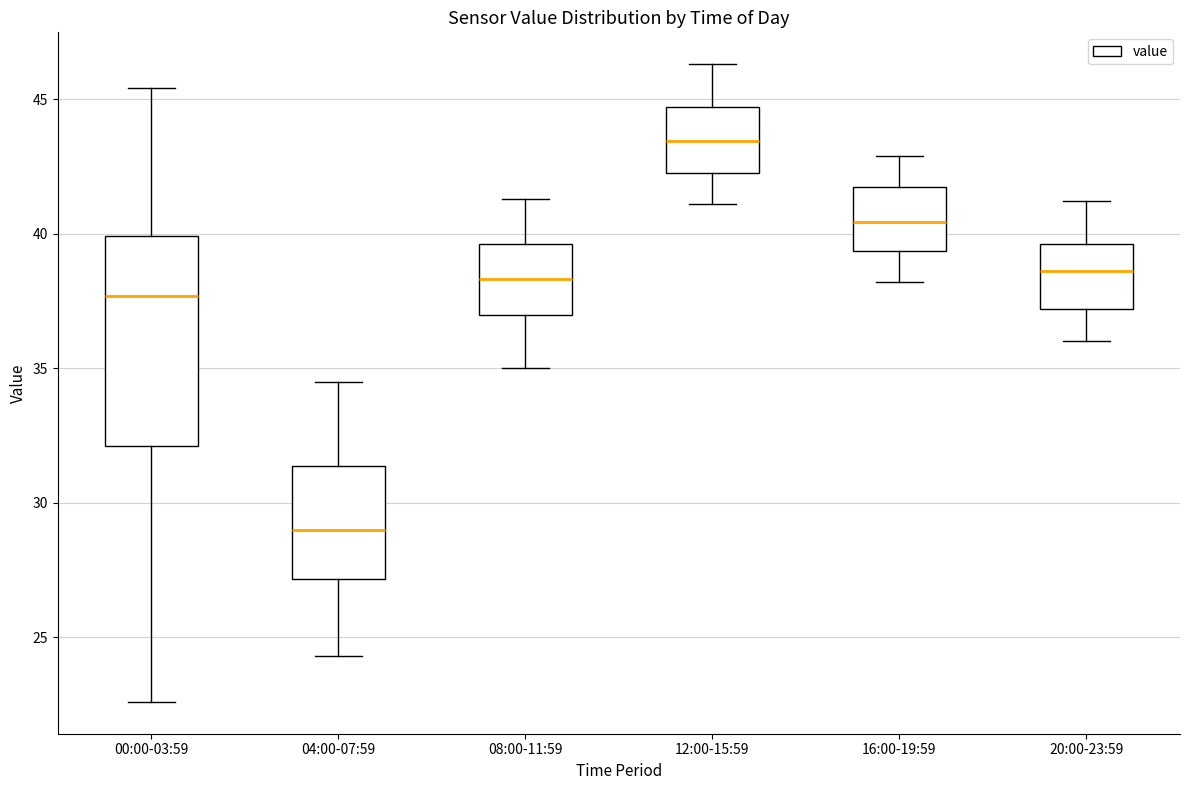

Reading left to right, transcribe this box plot: for each box, give where its median line is, the range the box spans, and where its two whiskers end, as read against the y-axis. The values are not printed on the chart, so give them approximately, as read against the axis.

00:00-03:59: median 37.5, box 32.0 to 40.0, whiskers 22.5 to 45.5
04:00-07:59: median 29.0, box 27.0 to 31.5, whiskers 24.5 to 34.5
08:00-11:59: median 38.5, box 37.0 to 39.5, whiskers 35.0 to 41.5
12:00-15:59: median 43.5, box 42.5 to 44.5, whiskers 41.0 to 46.5
16:00-19:59: median 40.5, box 39.5 to 41.5, whiskers 38.0 to 43.0
20:00-23:59: median 38.5, box 37.0 to 39.5, whiskers 36.0 to 41.0